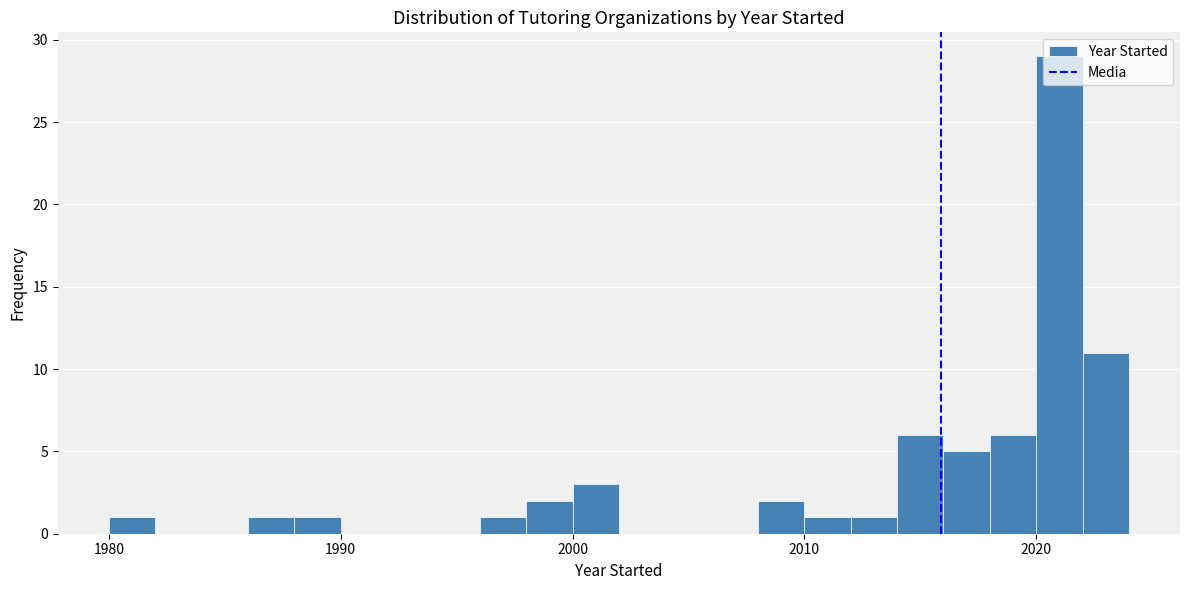

Read against the x-axis, roughly where is the centre of the tallest bar?

2021